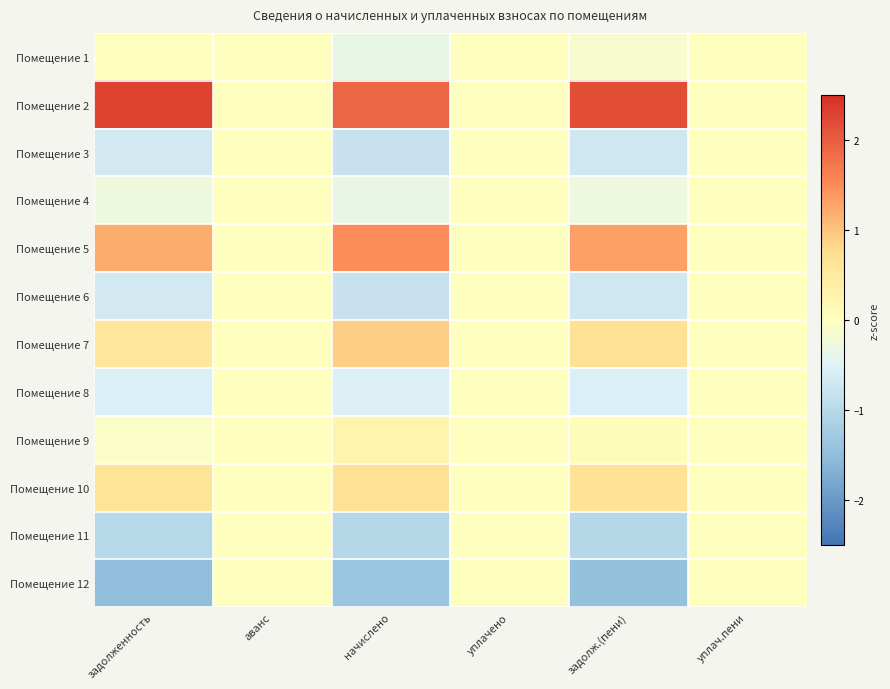

Reading right to left, extract all data points from this chart.

Помещение 1: уплач.пени=0.0	задолж.(пени)=-0.1	уплачено=0.0	начислено=-0.4	аванс=0.0	задолженность=-0.0
Помещение 2: уплач.пени=0.0	задолж.(пени)=2.2	уплачено=0.0	начислено=1.9	аванс=0.0	задолженность=2.3
Помещение 3: уплач.пени=0.0	задолж.(пени)=-0.7	уплачено=0.0	начислено=-0.8	аванс=0.0	задолженность=-0.7
Помещение 4: уплач.пени=0.0	задолж.(пени)=-0.3	уплачено=0.0	начислено=-0.3	аванс=0.0	задолженность=-0.3
Помещение 5: уплач.пени=0.0	задолж.(пени)=1.3	уплачено=0.0	начислено=1.5	аванс=0.0	задолженность=1.2
Помещение 6: уплач.пени=0.0	задолж.(пени)=-0.7	уплачено=0.0	начислено=-0.8	аванс=0.0	задолженность=-0.7
Помещение 7: уплач.пени=0.0	задолж.(пени)=0.7	уплачено=0.0	начислено=0.9	аванс=0.0	задолженность=0.6
Помещение 8: уплач.пени=0.0	задолж.(пени)=-0.6	уплачено=0.0	начислено=-0.5	аванс=0.0	задолженность=-0.6
Помещение 9: уплач.пени=0.0	задолж.(пени)=0.0	уплачено=0.0	начислено=0.3	аванс=0.0	задолженность=-0.1
Помещение 10: уплач.пени=0.0	задолж.(пени)=0.7	уплачено=0.0	начислено=0.7	аванс=0.0	задолженность=0.6
Помещение 11: уплач.пени=0.0	задолж.(пени)=-1.0	уплачено=0.0	начислено=-1.0	аванс=0.0	задолженность=-1.0
Помещение 12: уплач.пени=0.0	задолж.(пени)=-1.5	уплачено=0.0	начислено=-1.4	аванс=0.0	задолженность=-1.5